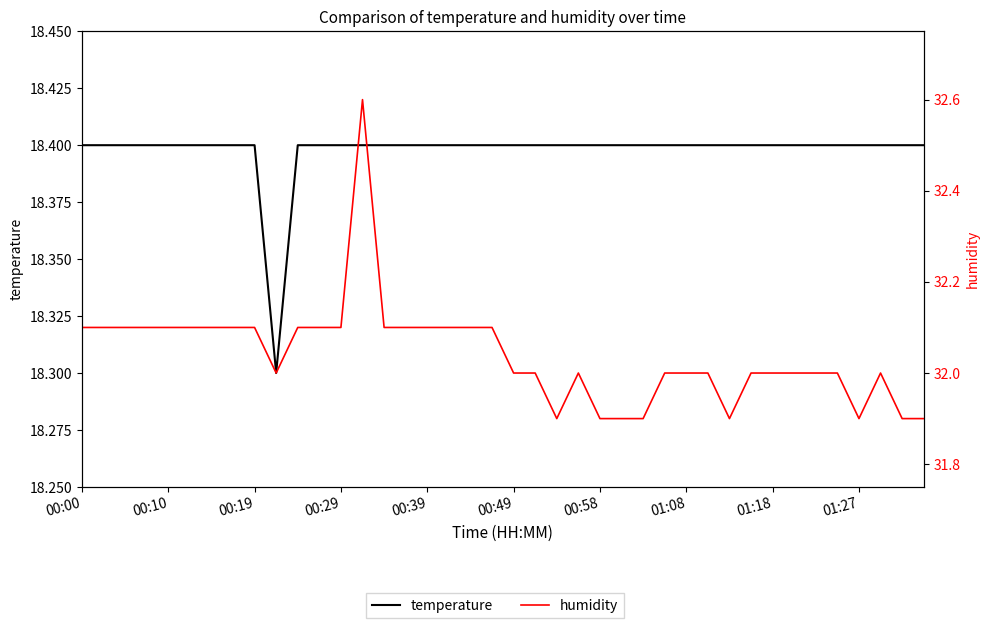

List the series in order of their overall mean, highest first.

humidity, temperature